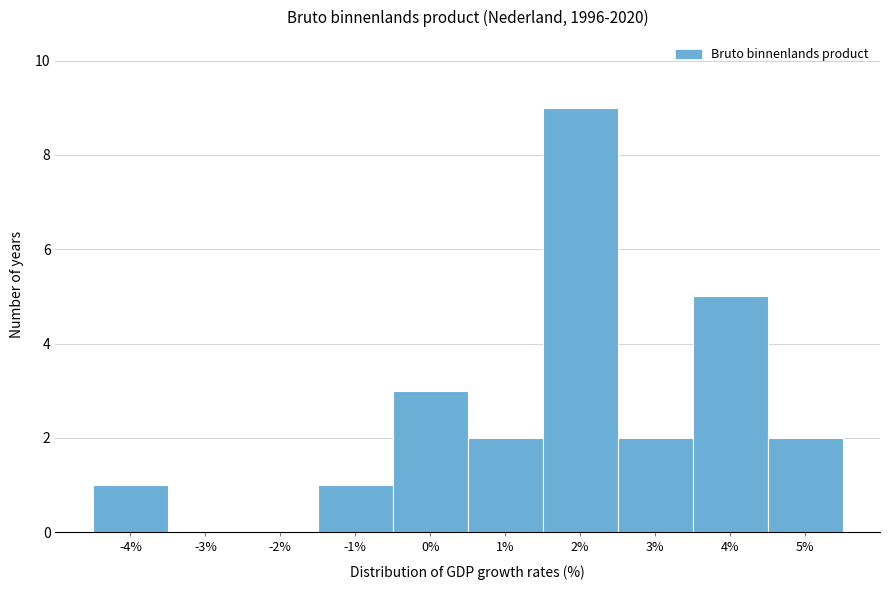

Reading left to right, list every bar in this chart as the range it spans on the x-axis followed by its height. The values are not printed on the chart, so give them approximately, as read against the axis.

-4.5 to -3.5: 1
-3.5 to -2.5: 0
-2.5 to -1.5: 0
-1.5 to -0.5: 1
-0.5 to 0.5: 3
0.5 to 1.5: 2
1.5 to 2.5: 9
2.5 to 3.5: 2
3.5 to 4.5: 5
4.5 to 5.5: 2